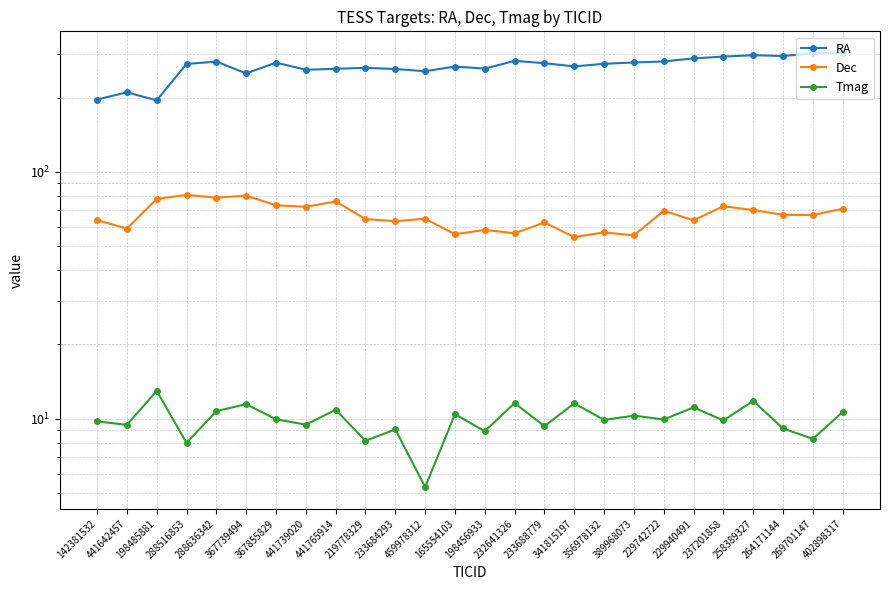

Rank the series by their maximum value, from lowest to highest.

Tmag, Dec, RA